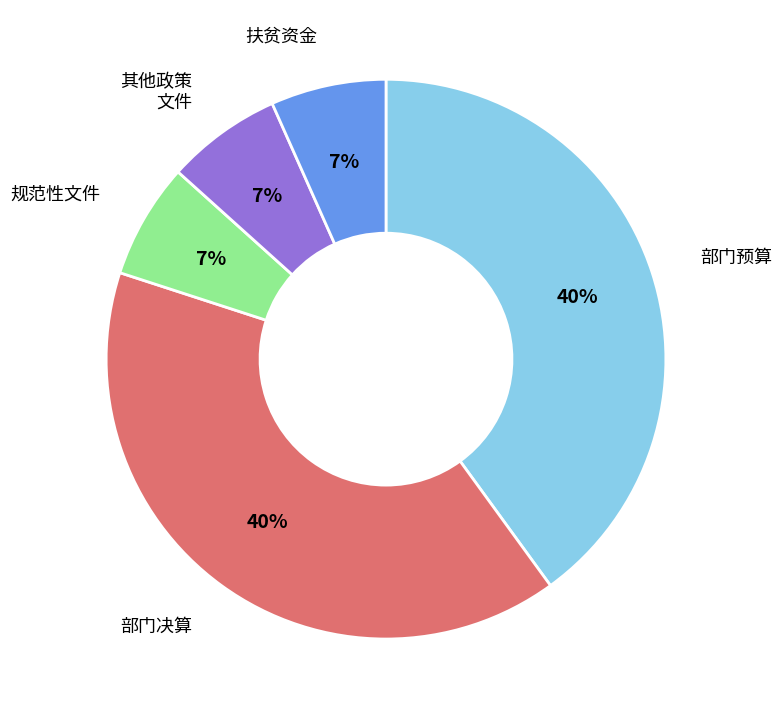

Is there a majority slice in this chart?

No